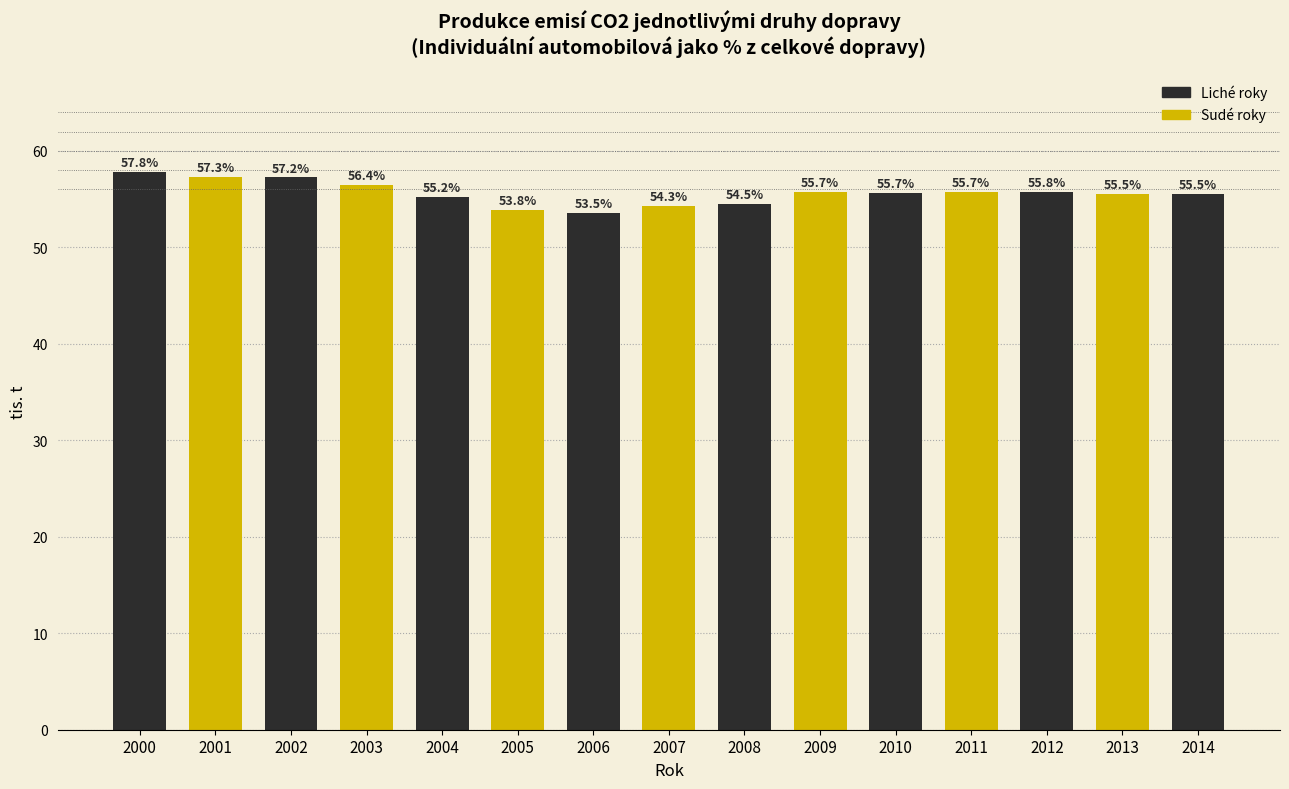

Reading left to right, transcribe all the data shown in this chart.

2000=57.8	2001=57.3	2002=57.2	2003=56.4	2004=55.2	2005=53.8	2006=53.5	2007=54.3	2008=54.5	2009=55.7	2010=55.7	2011=55.7	2012=55.8	2013=55.5	2014=55.5